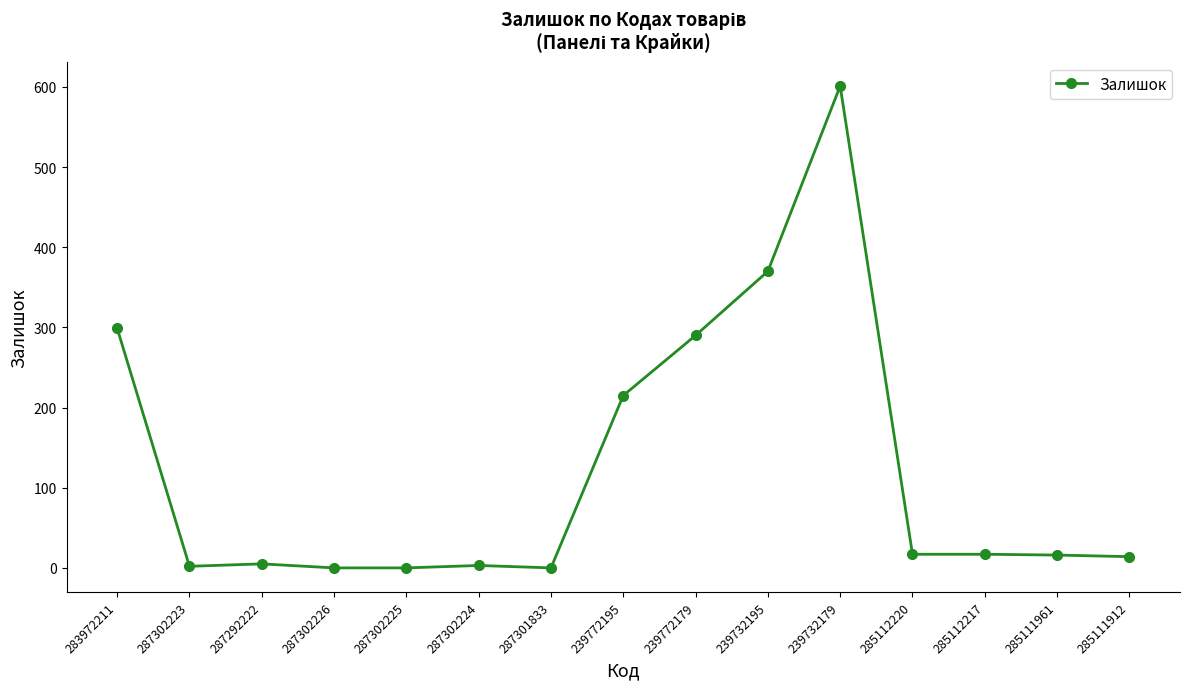

What is the change in value from 287302225 to 239772195?

+215